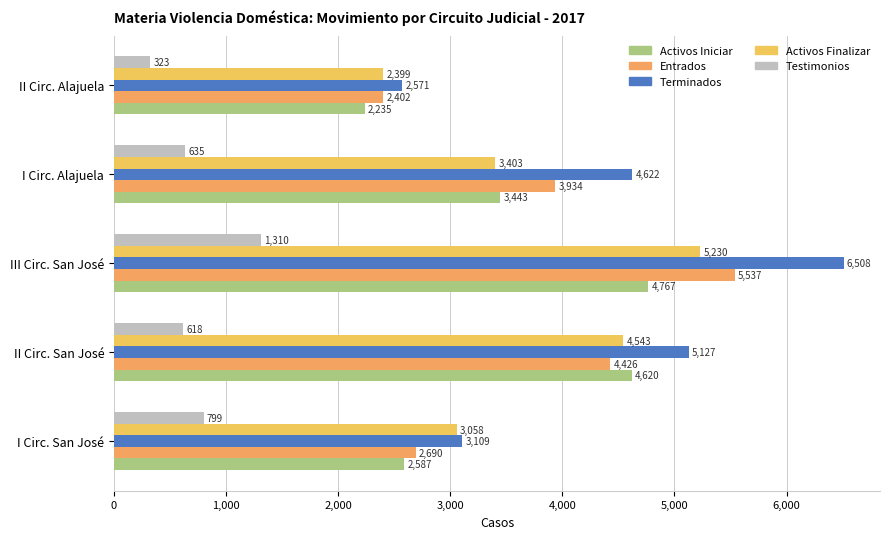

Where is Activos Iniciar nearest to the value 3501?

I Circ. Alajuela